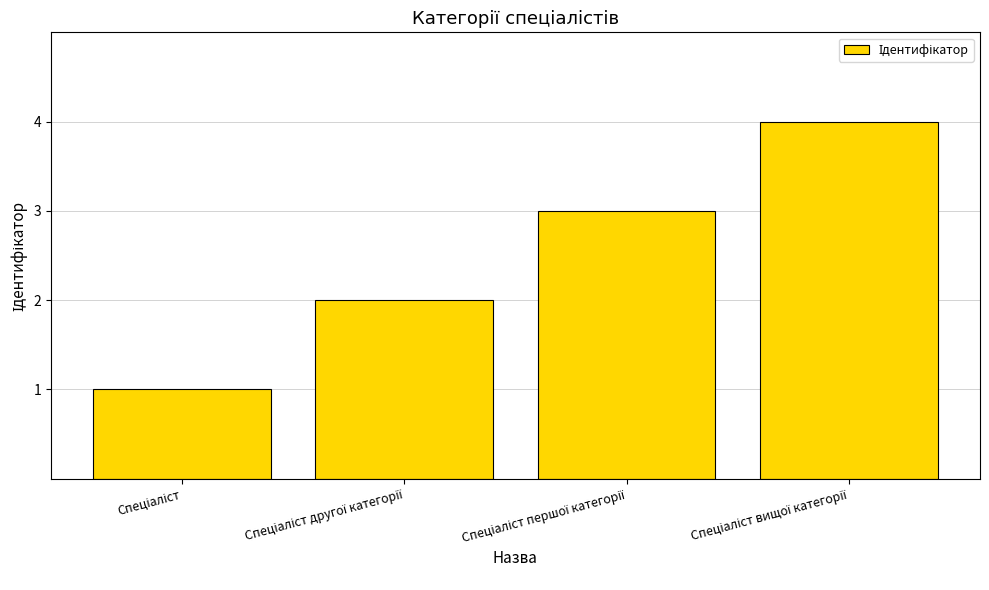

What is the difference between the maximum and minimum values?

3